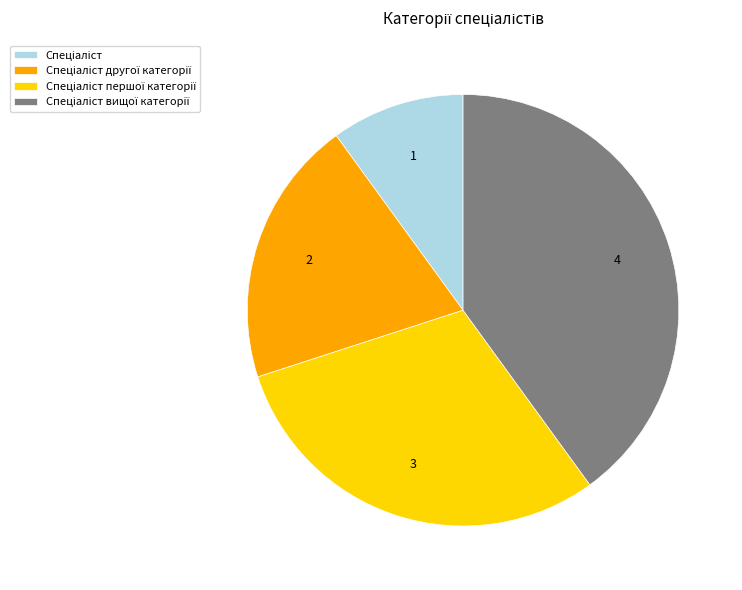

Is there a majority slice in this chart?

No